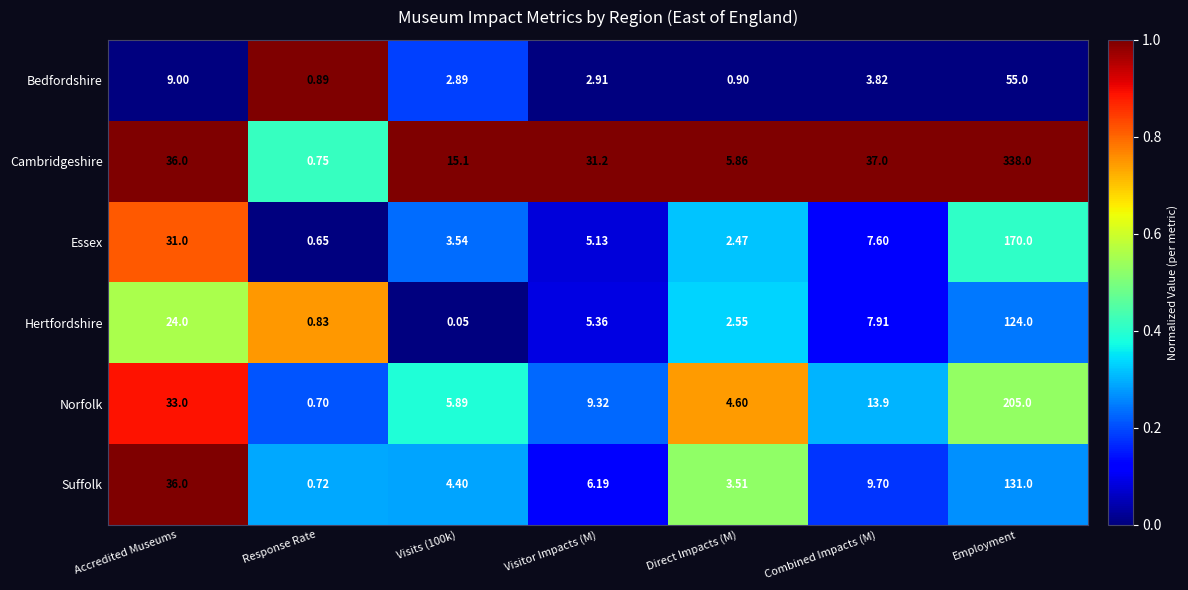

List the series in order of their peak value, lowest first.

Bedfordshire, Hertfordshire, Suffolk, Essex, Norfolk, Cambridgeshire